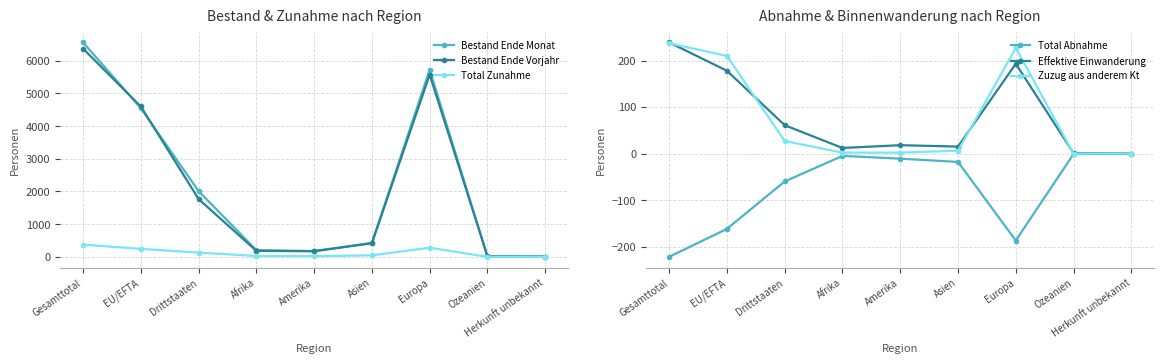

What is the label of the 3rd point from the right?

Europa